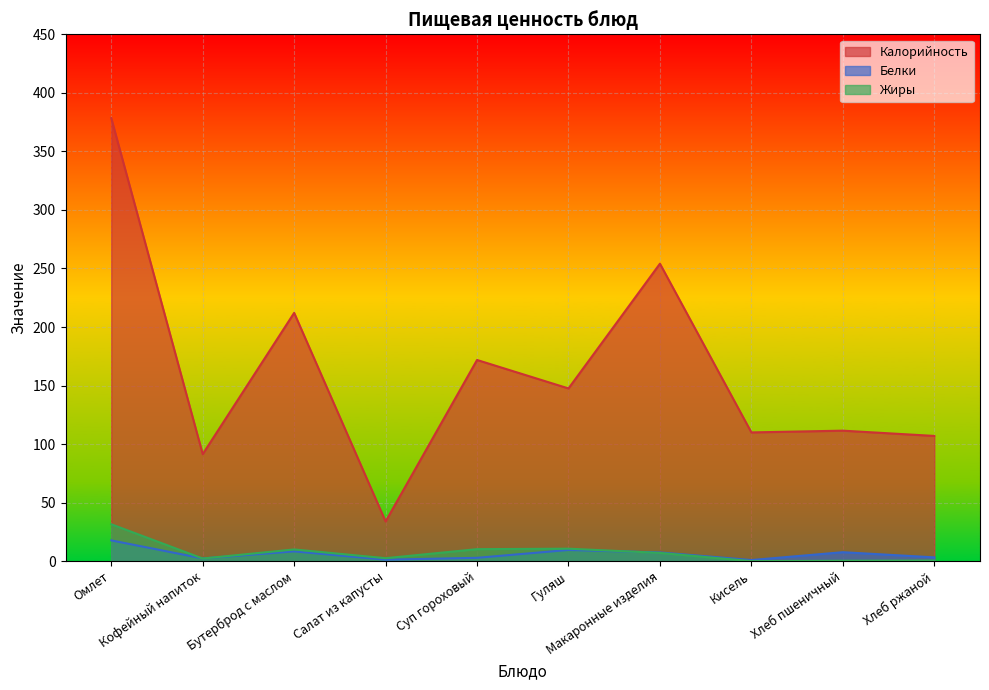

Does the chart display data point markers on the line(s)?

No